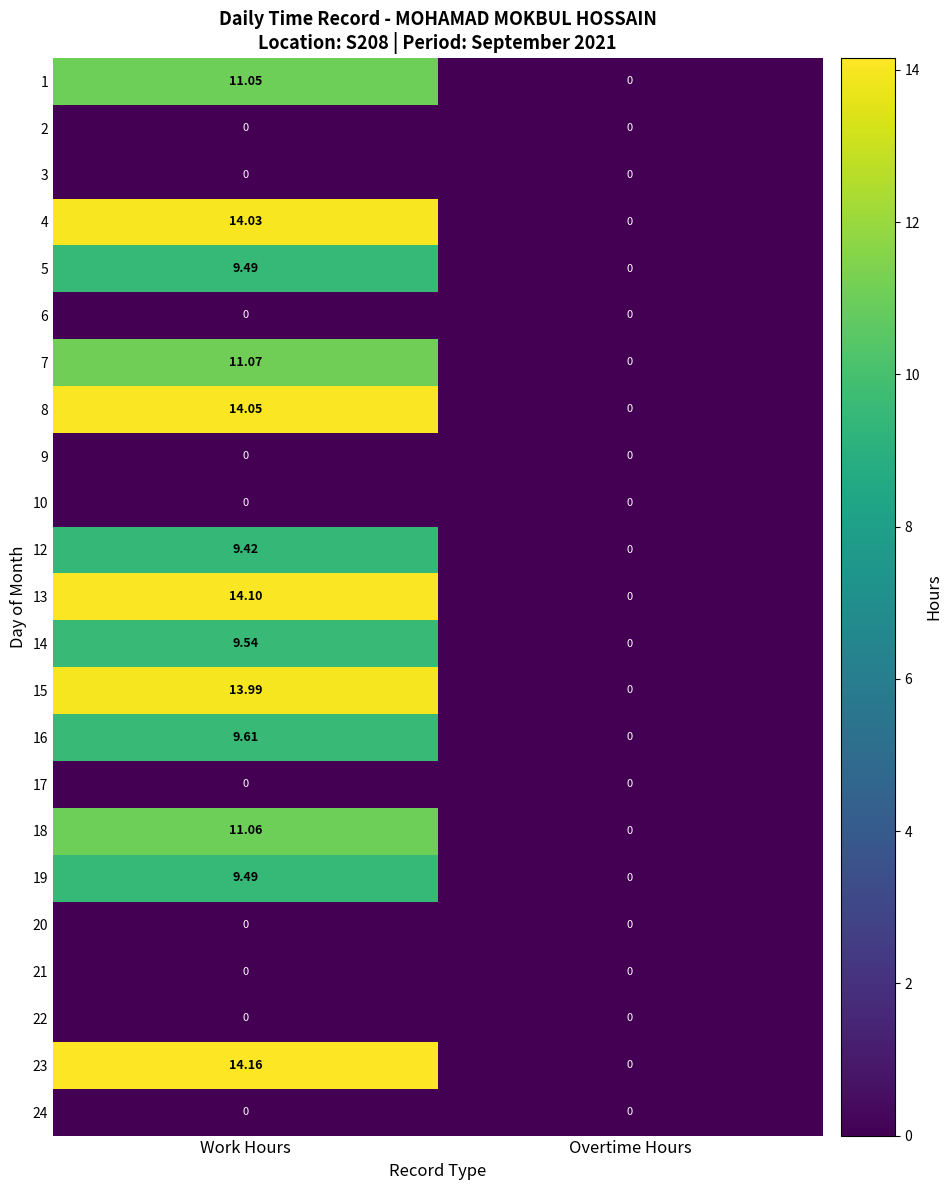

Where is 23 nearest to the value 7?

Overtime Hours